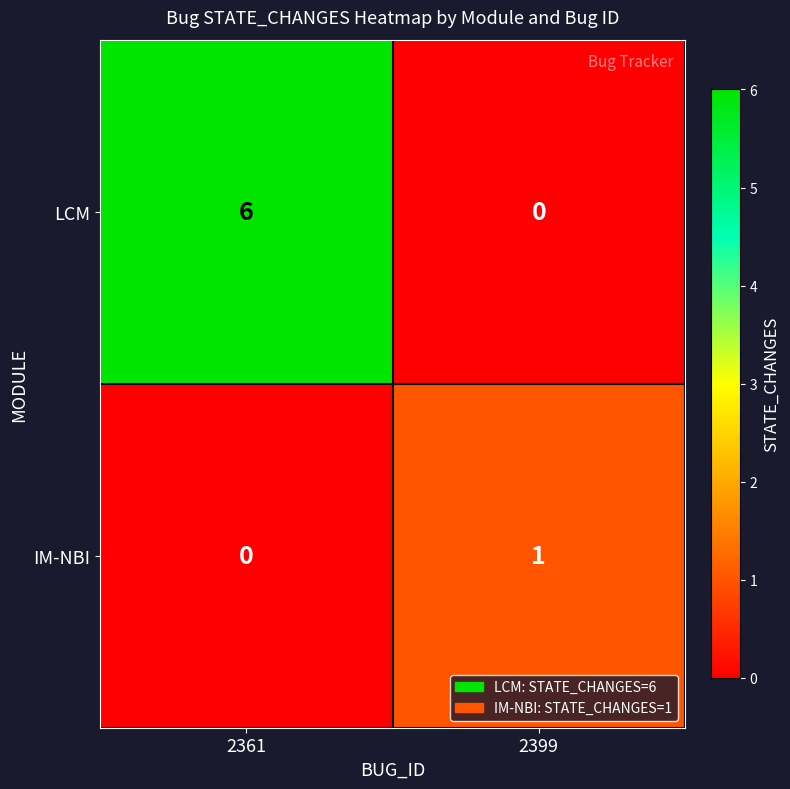

List the series in order of their overall mean, lowest first.

IM-NBI, LCM